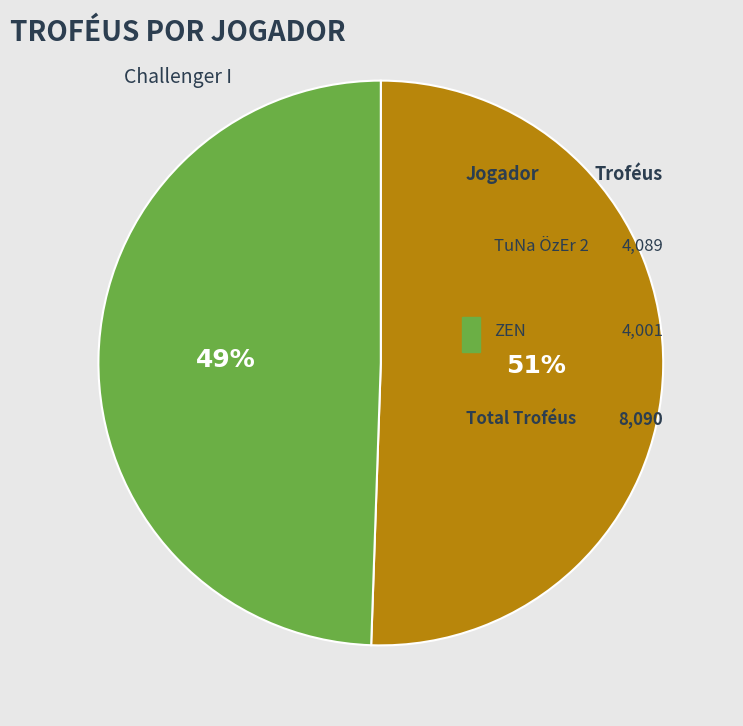

To the nearest percent, what is the difference between the largest and smallest slice percentages?

1%